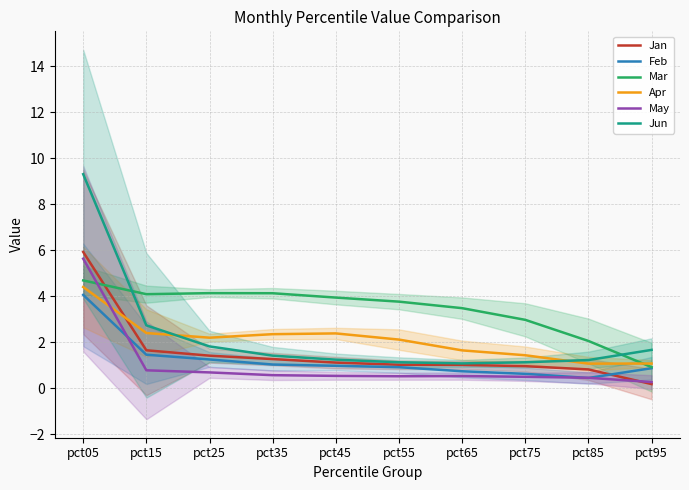

What is the value of the Apr point at the 9th from the left?

1.1